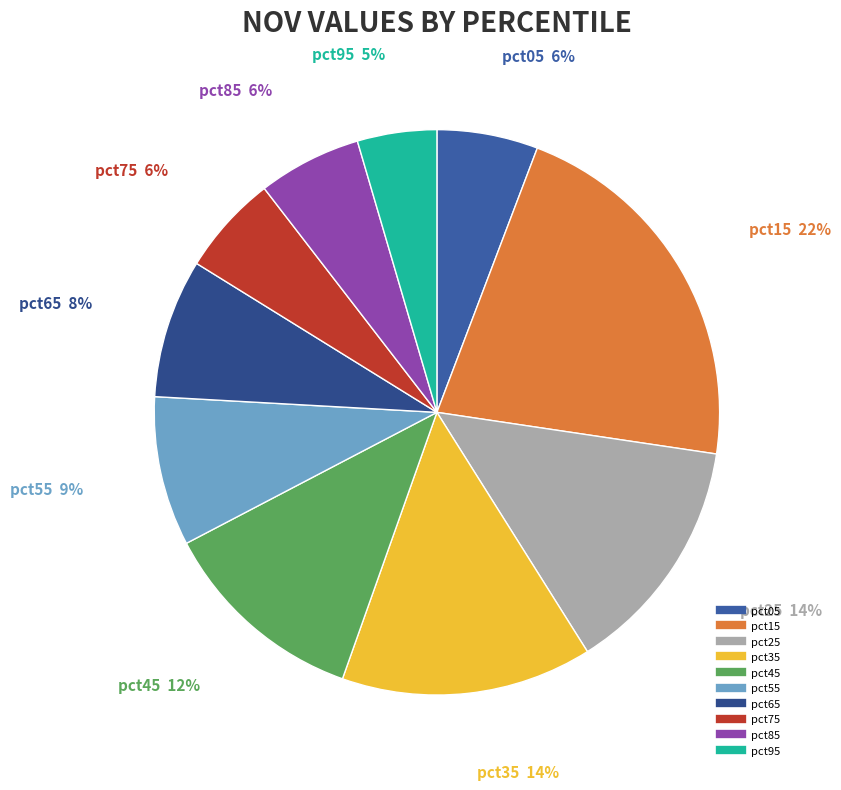

True or false: pct85 accounts for 6% of the total.

True